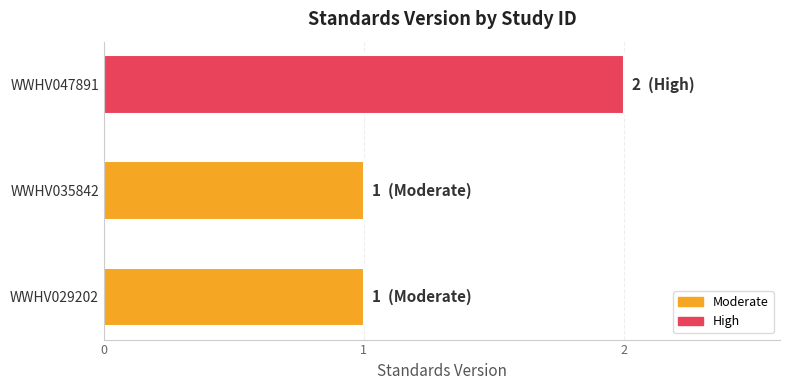

Is it true that the value at WWHV035842 is 1?

True